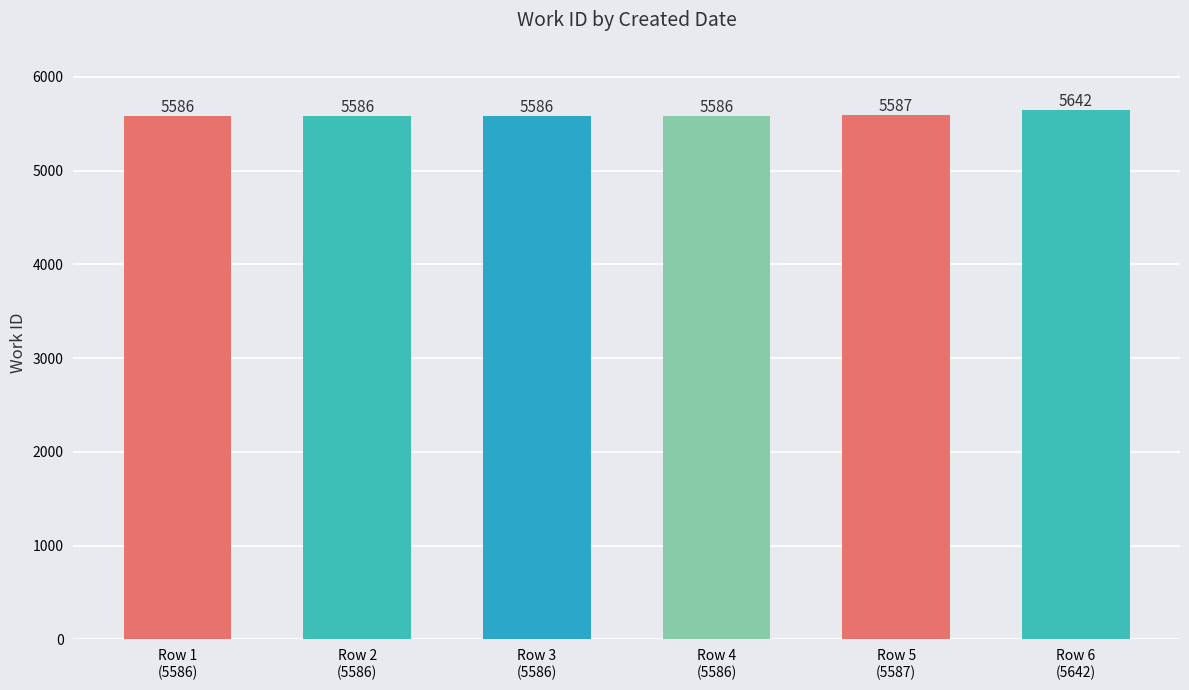

What is the maximum value shown in the chart?

5642